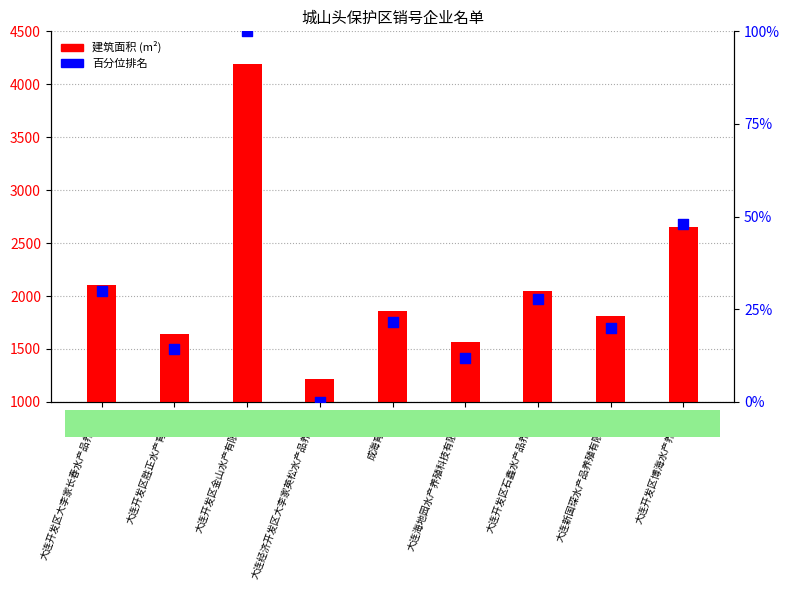

Which series has the widest spread of Y values?

建筑面积